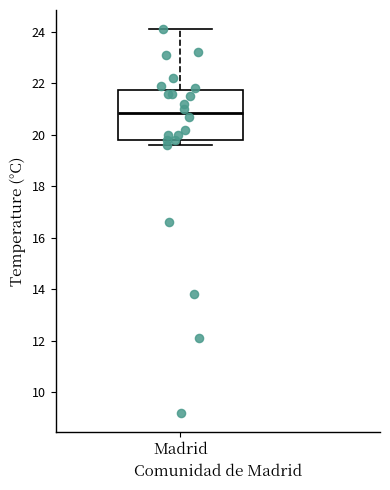

Transcribe this box plot: give where the median line is, the range the box spans, and where the two whiskers end, as read against the y-axis. The values are not printed on the chart, so give them approximately, as read against the axis.

median 20.8, box 19.8 to 21.8, whiskers 19.6 to 24.2